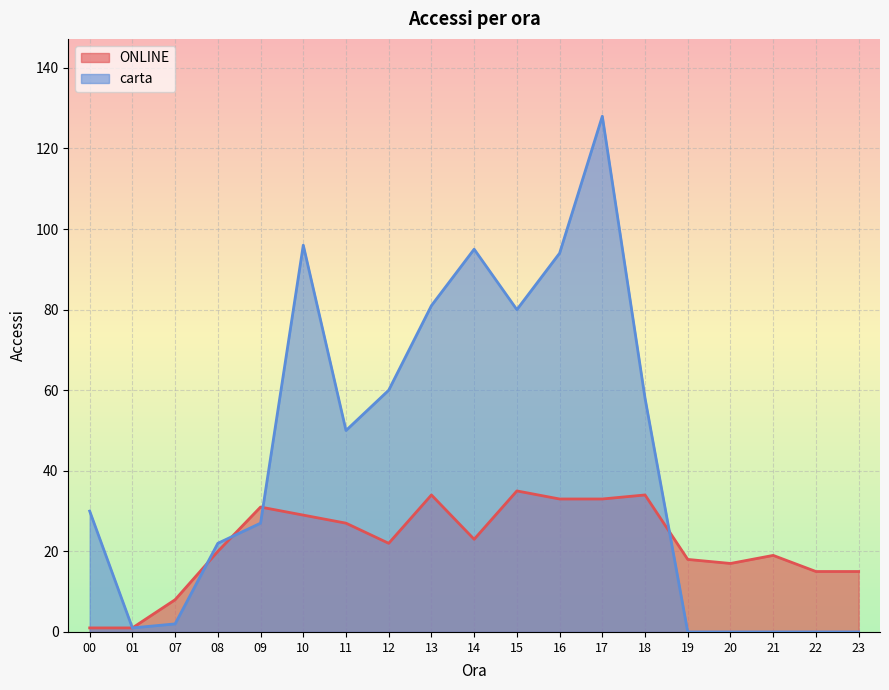

How many values in the ONLINE series exceed 22?

9